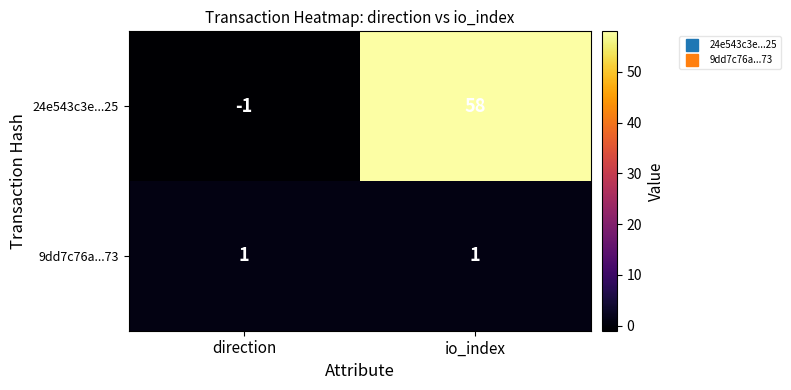

The value of 24e543c3e...25 at io_index is 19. True or false?

False